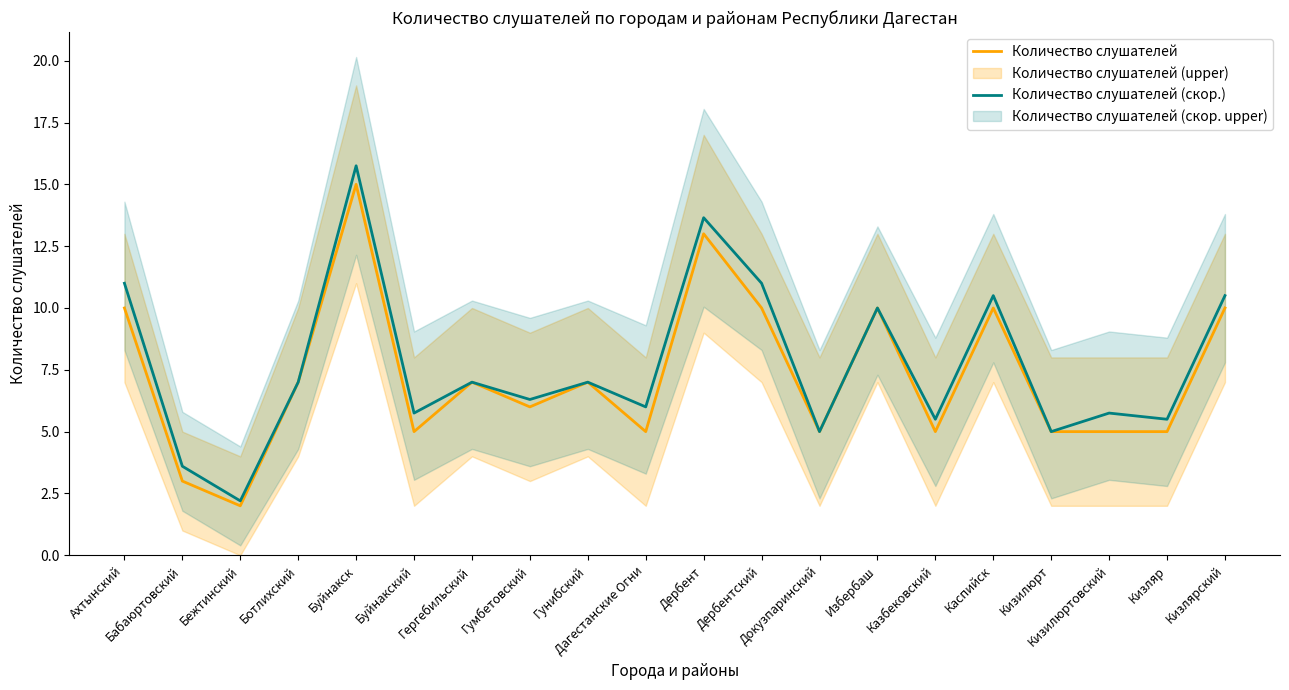

What is the label of the 6th point from the left?

Буйнакский